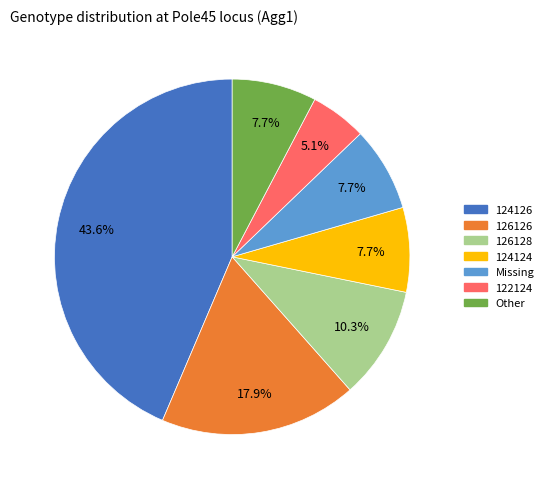

Does any single category account for the majority?

No